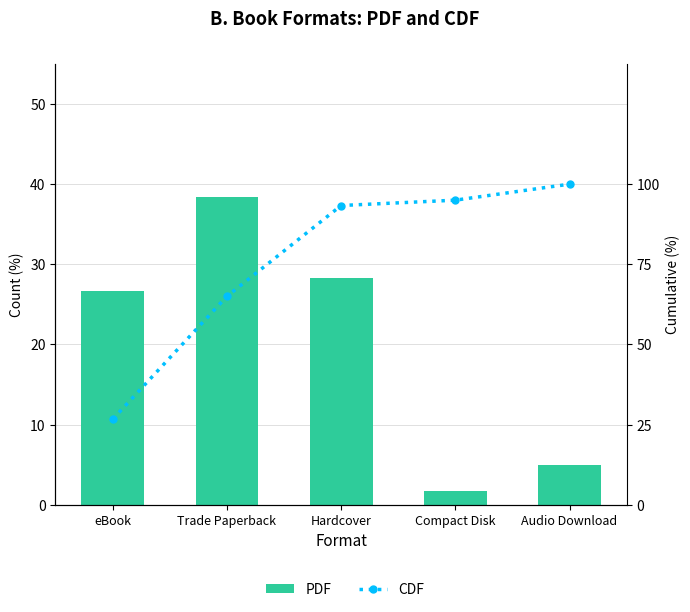

What is the label of the 2nd bar from the right?

Compact Disk